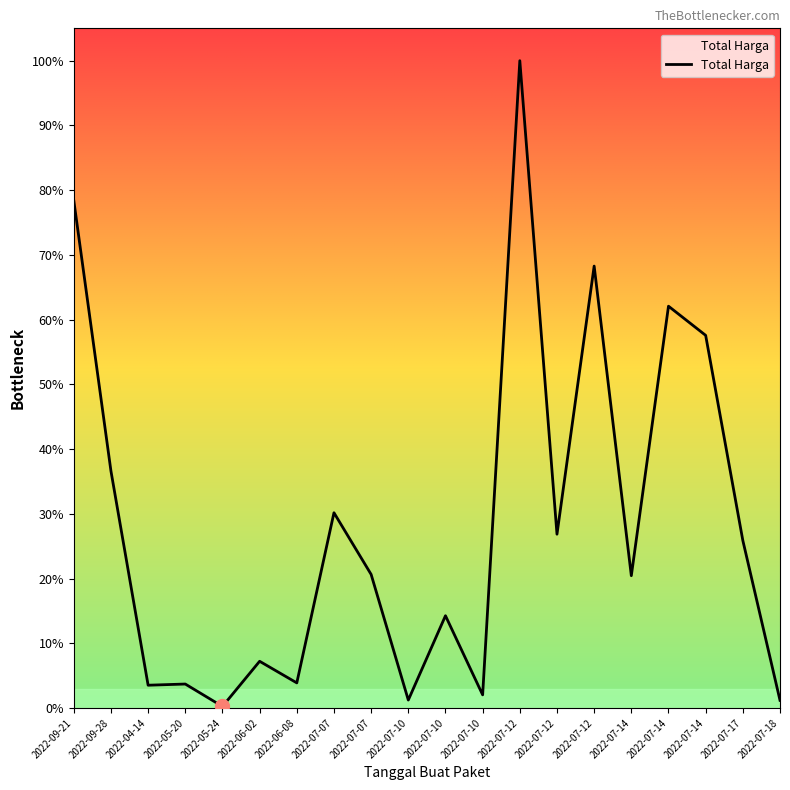

Which has a higher value, 2022-04-14 or 2022-07-10?

2022-04-14